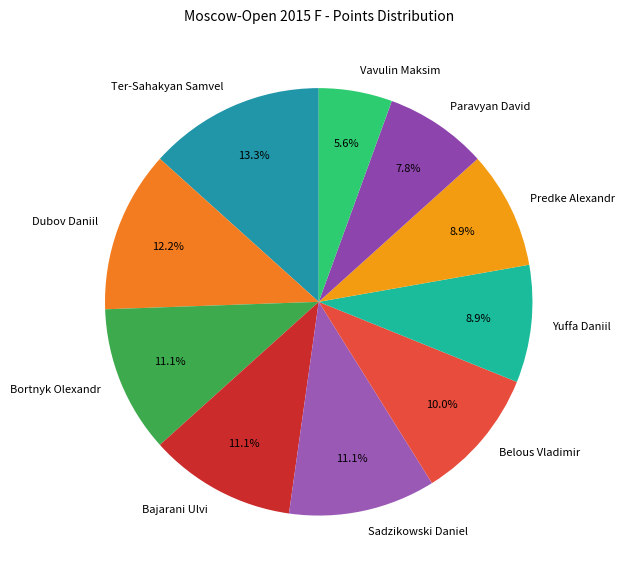

Which category has the smallest portion of the pie?

Vavulin Maksim